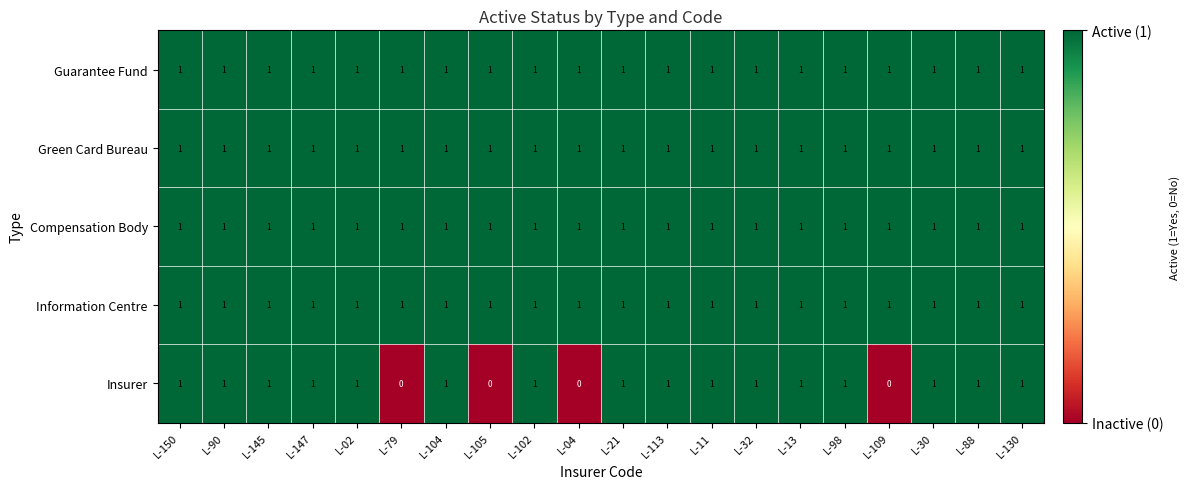

What is the total value across all series at L-02?

5